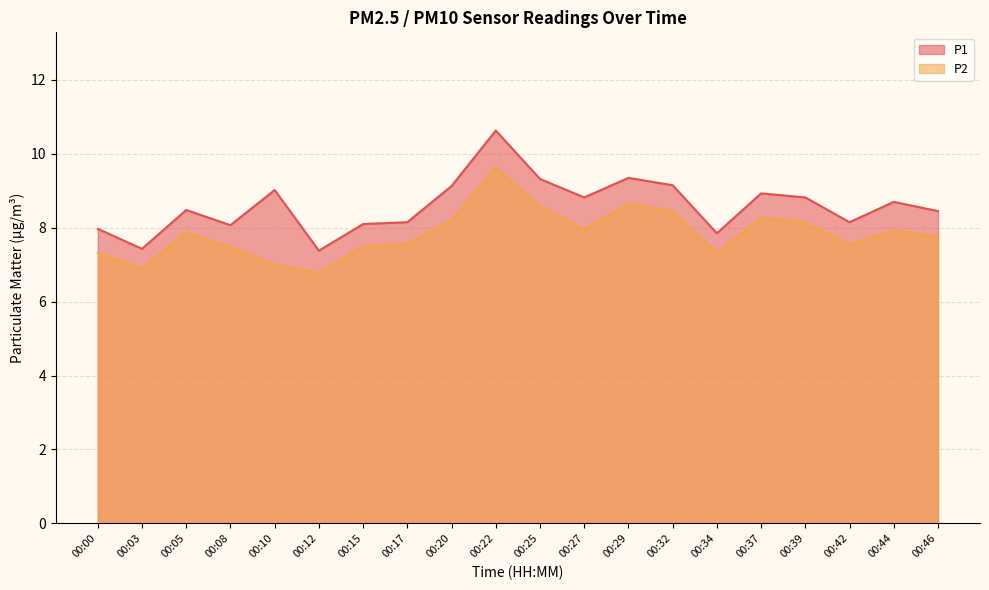

How many data points does each series have?

20